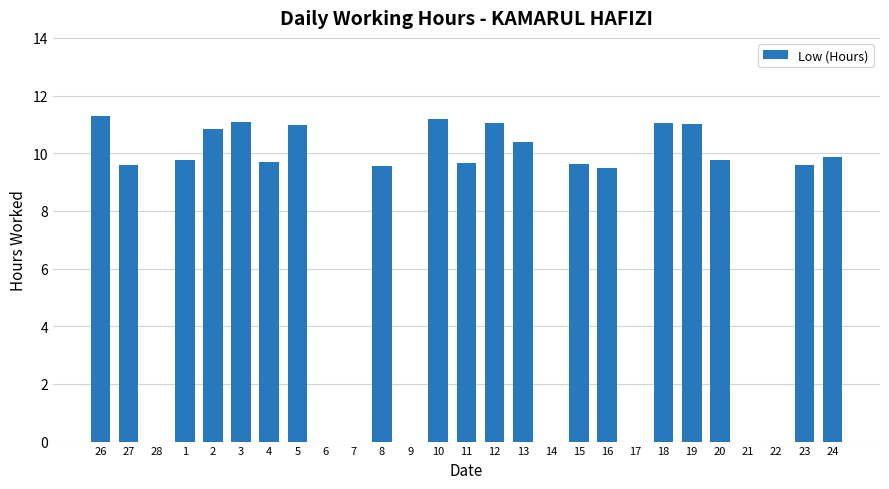

Are the bars horizontal?

No